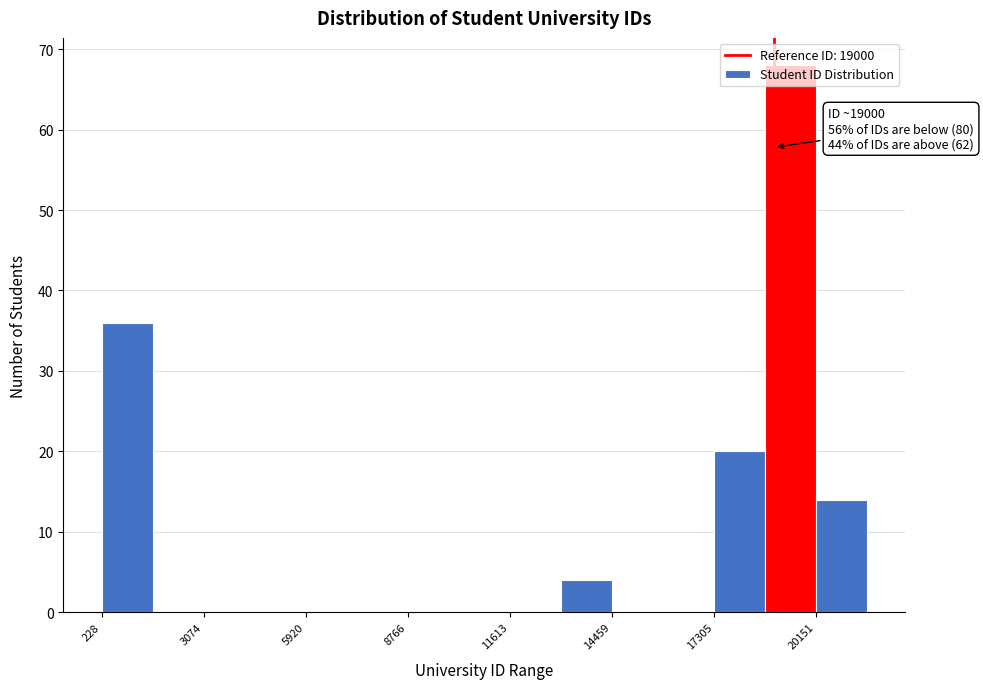

Around what value on the x-axis is the tallest bar? Give the approximate position of its centre, as read against the axis.

19500